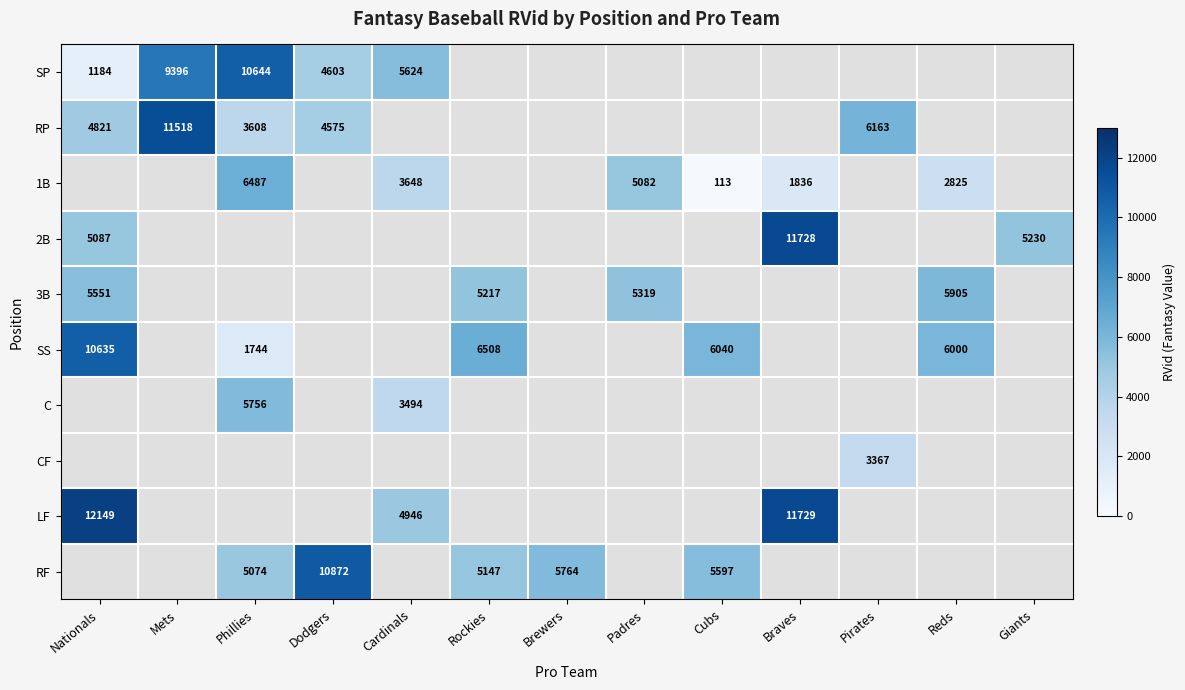

What is the greatest value displayed?

12149